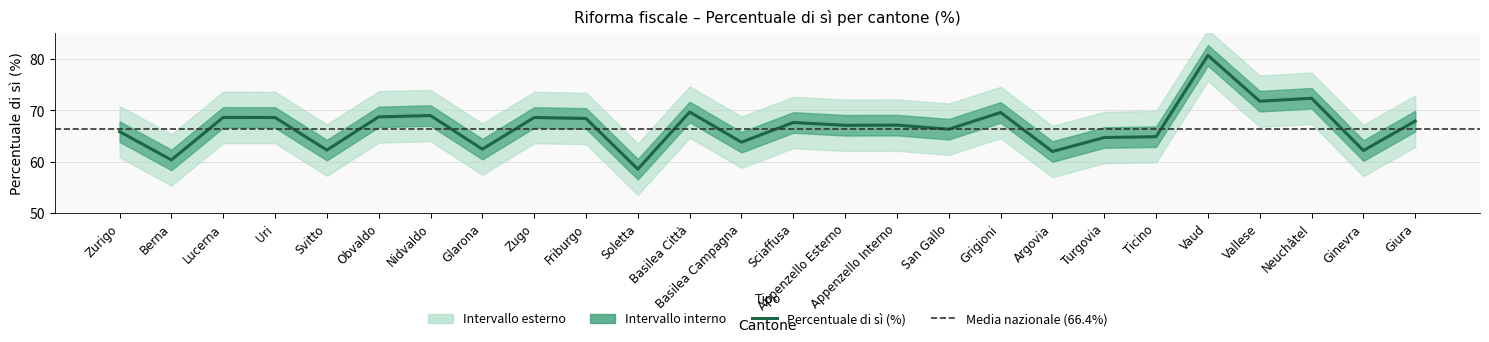

List the labels in order of value, largest first.

Vaud, Neuchâtel, Vallese, Basilea Città, Grigioni, Nidvaldo, Obvaldo, Lucerna, Zugo, Uri, Friburgo, Giura, Sciaffusa, Appenzello Interno, Appenzello Esterno, San Gallo, Zurigo, Ticino, Turgovia, Basilea Campagna, Glarona, Svitto, Ginevra, Argovia, Berna, Soletta